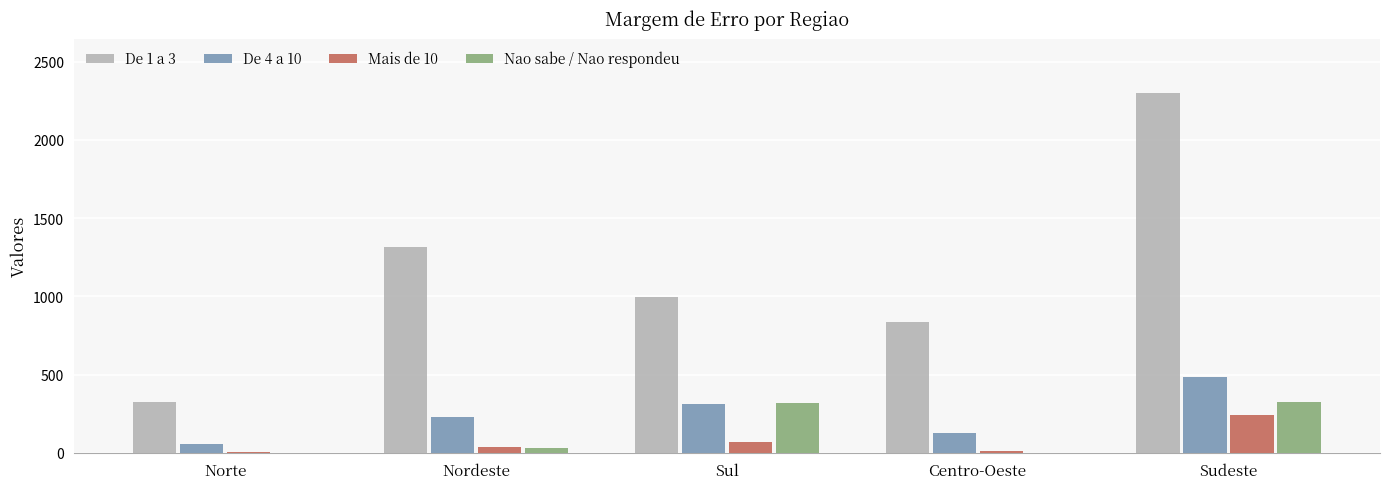

The value of De 1 a 3 at Norte is 325.4. True or false?

True